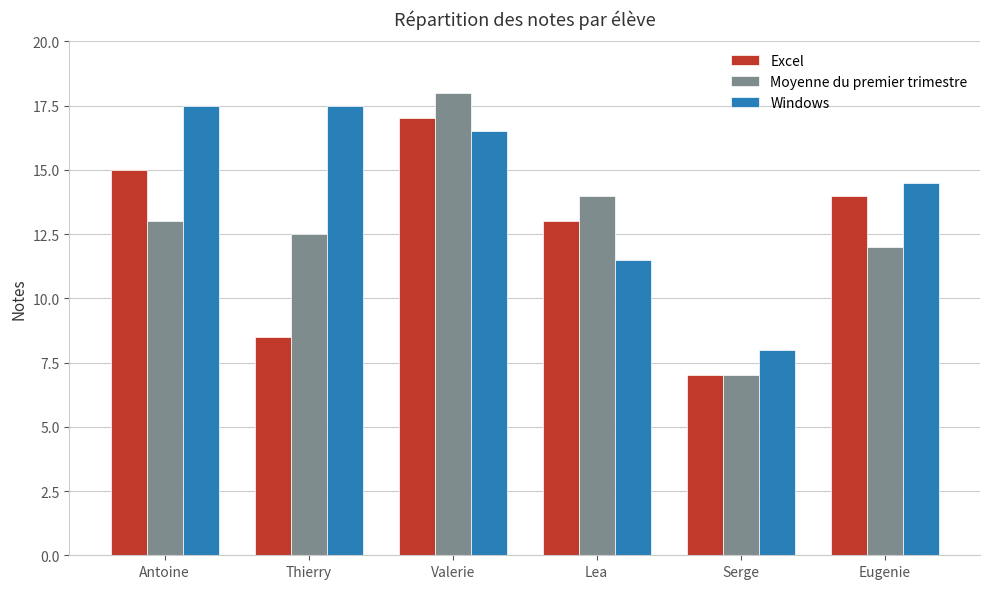

What is the spread (max minus min) of values at Lea?

2.5